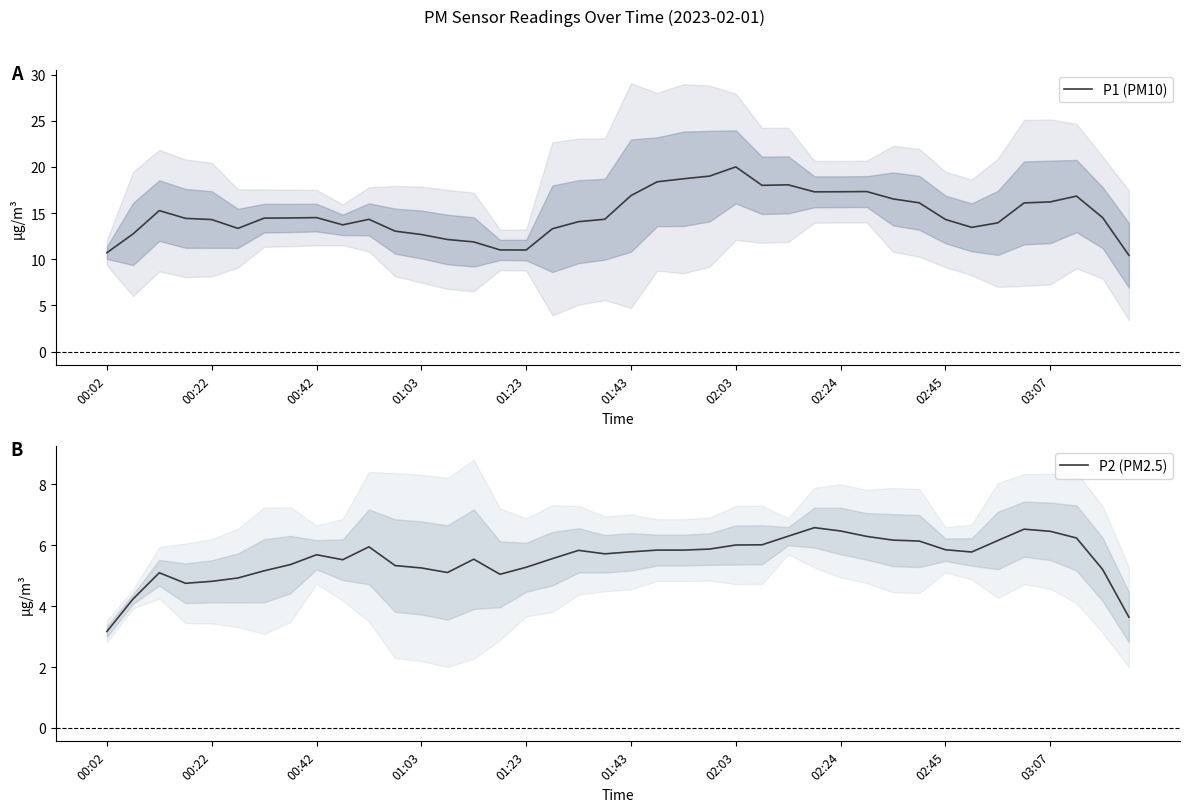

How many interior local peaks does the P2 (PM2.5) series have?

7